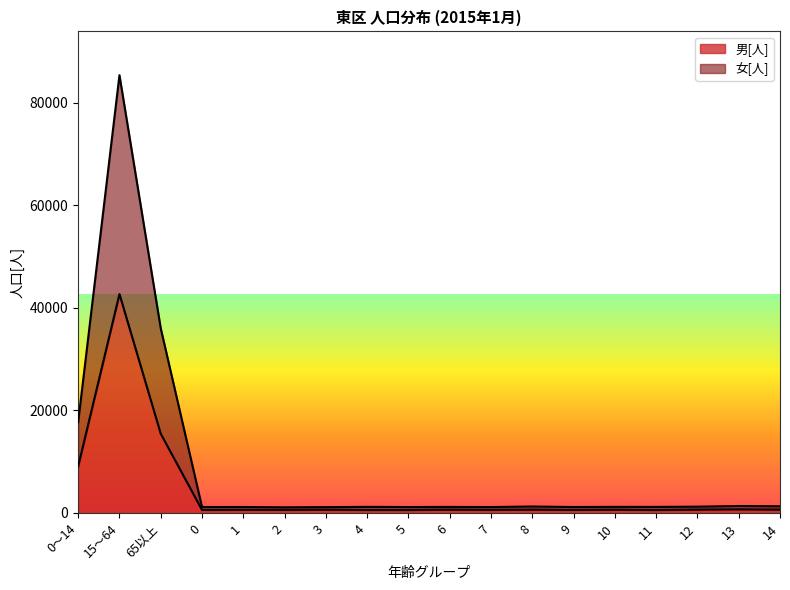

True or false: 女[人] and 男[人] cross at least once.

False